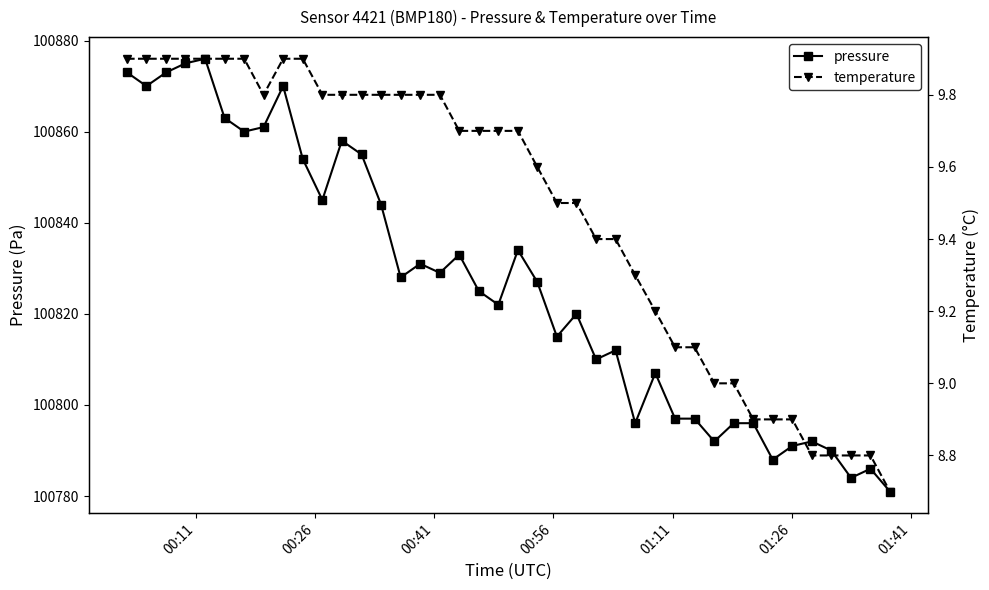

True or false: pressure and temperature cross at least once.

False